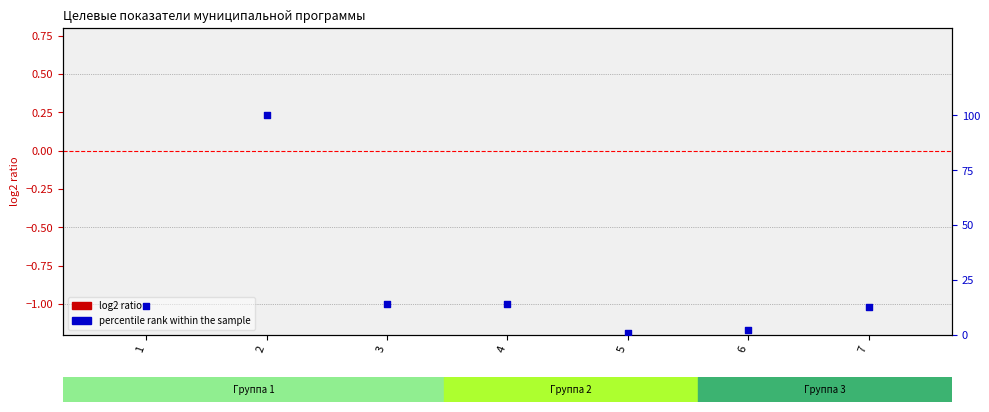

At how many categories does at least one series exceed 69?

1